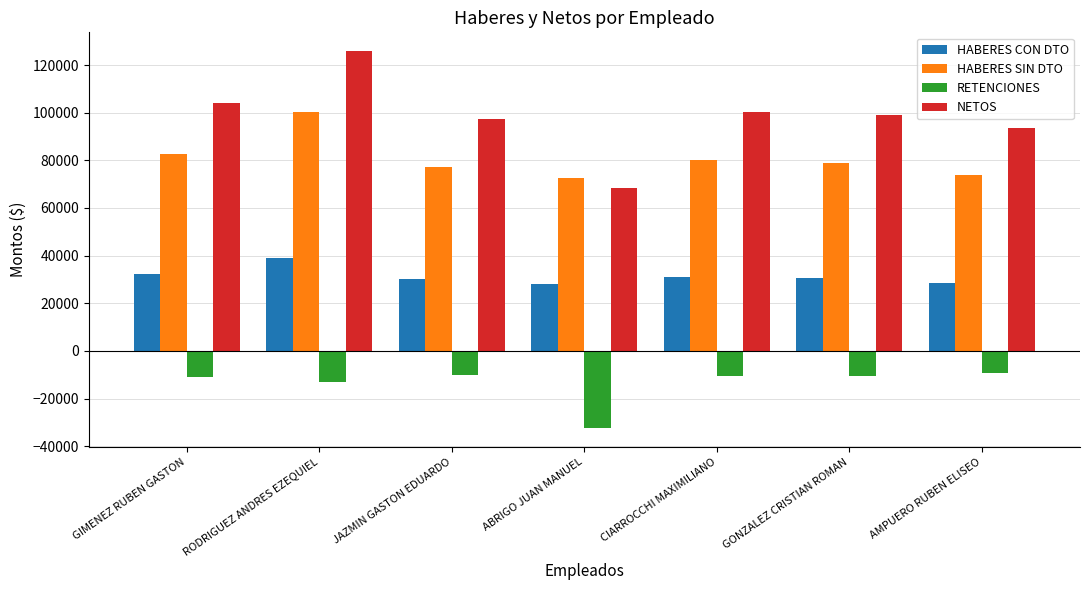

At which label does NETOS reach its peak?

RODRIGUEZ ANDRES EZEQUIEL